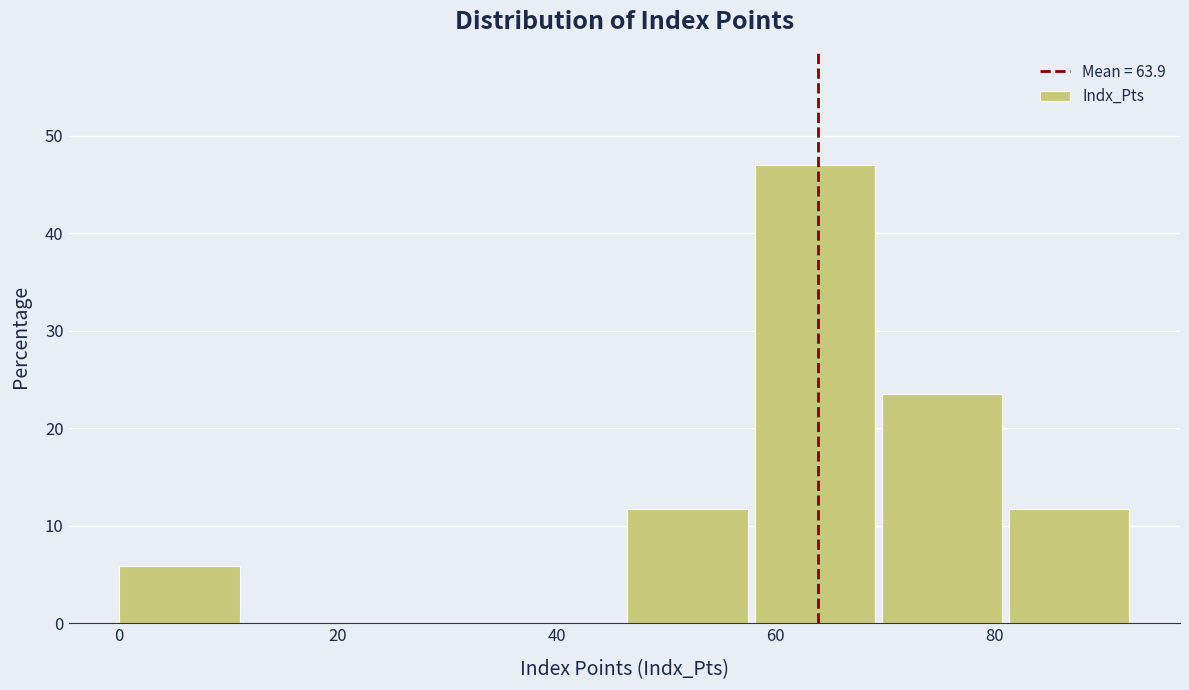

Over which range of the x-axis is the bar tallest?

58 to 70